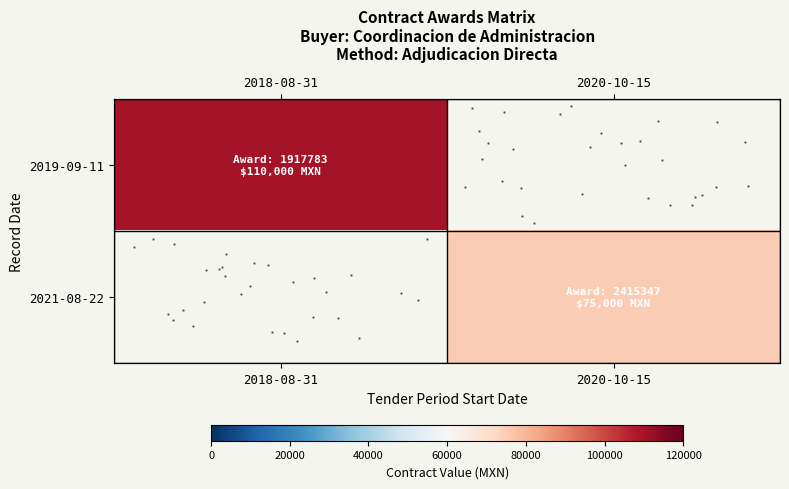

Between 2018-08-31 and 2020-10-15, which is larger?

2020-10-15